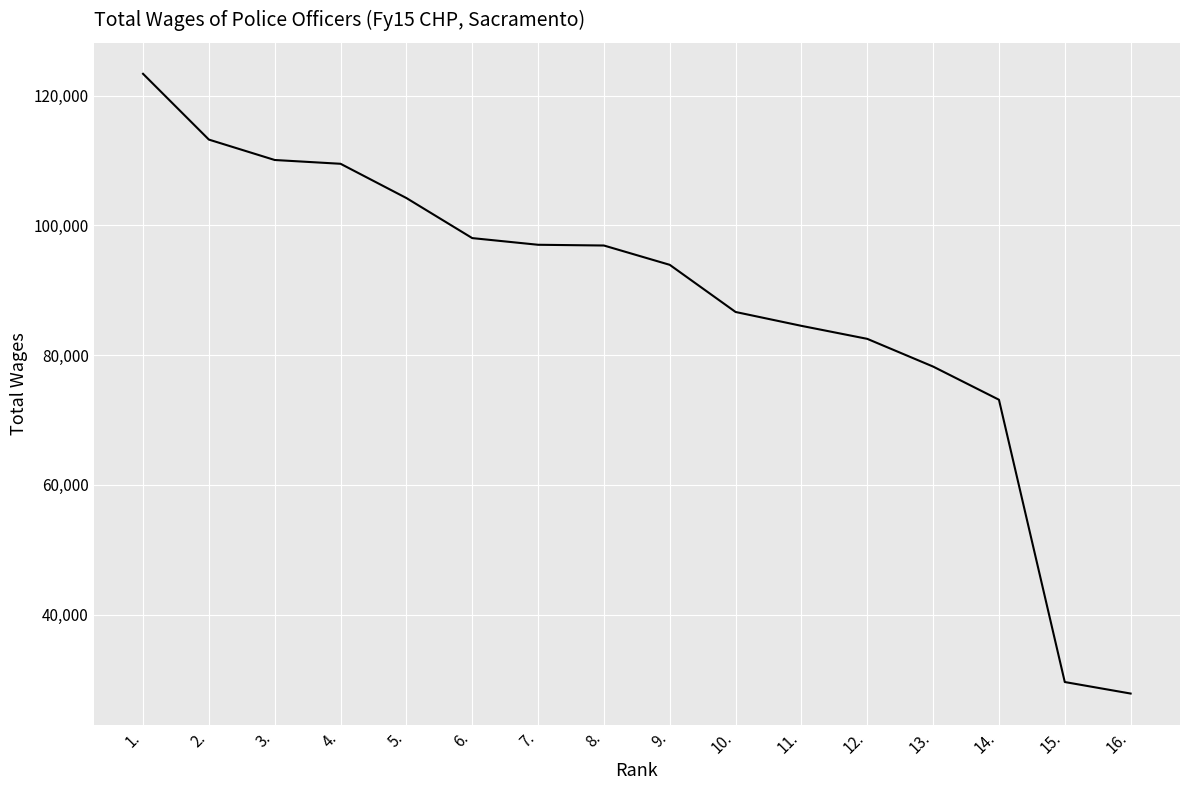

What position from the left is 7.?

7